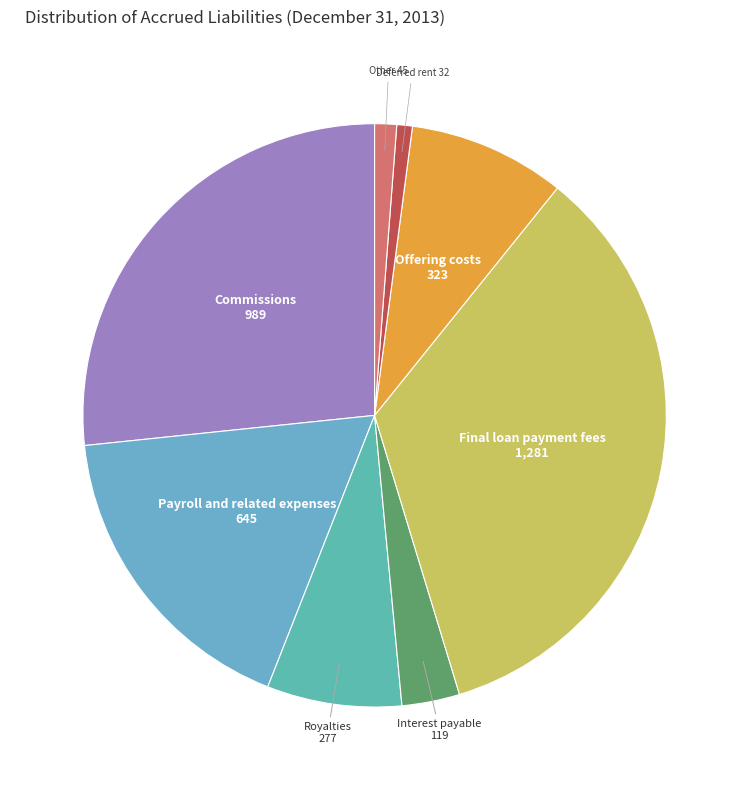

Which has a higher value, Offering costs or Payroll and related expenses?

Payroll and related expenses